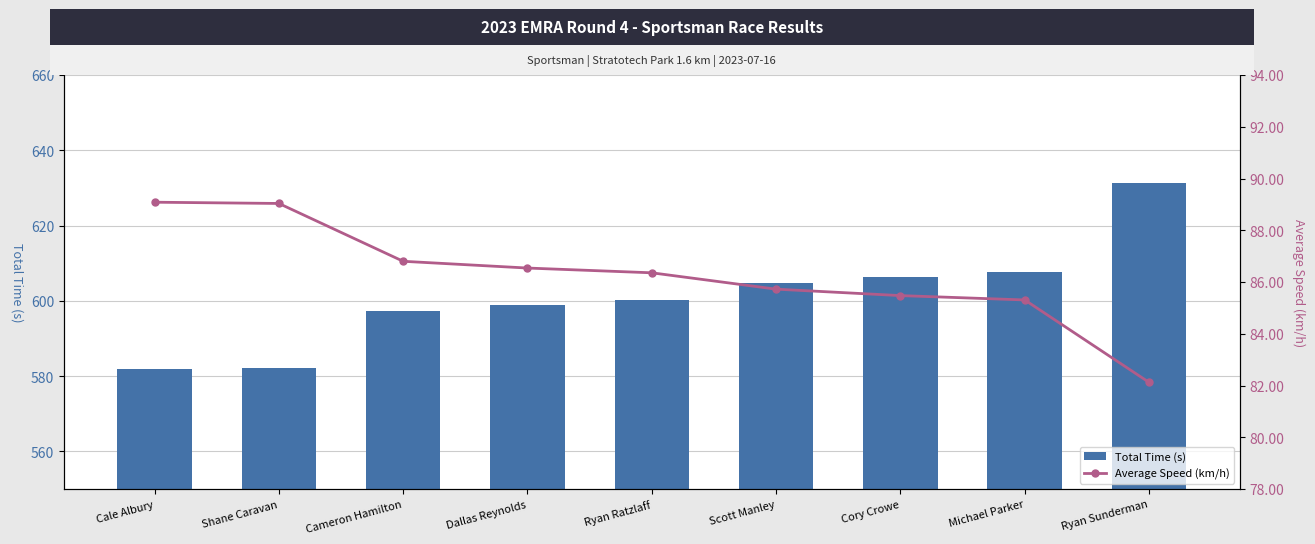

At which label does Total Time (s) first exceed 600?

Ryan Ratzlaff